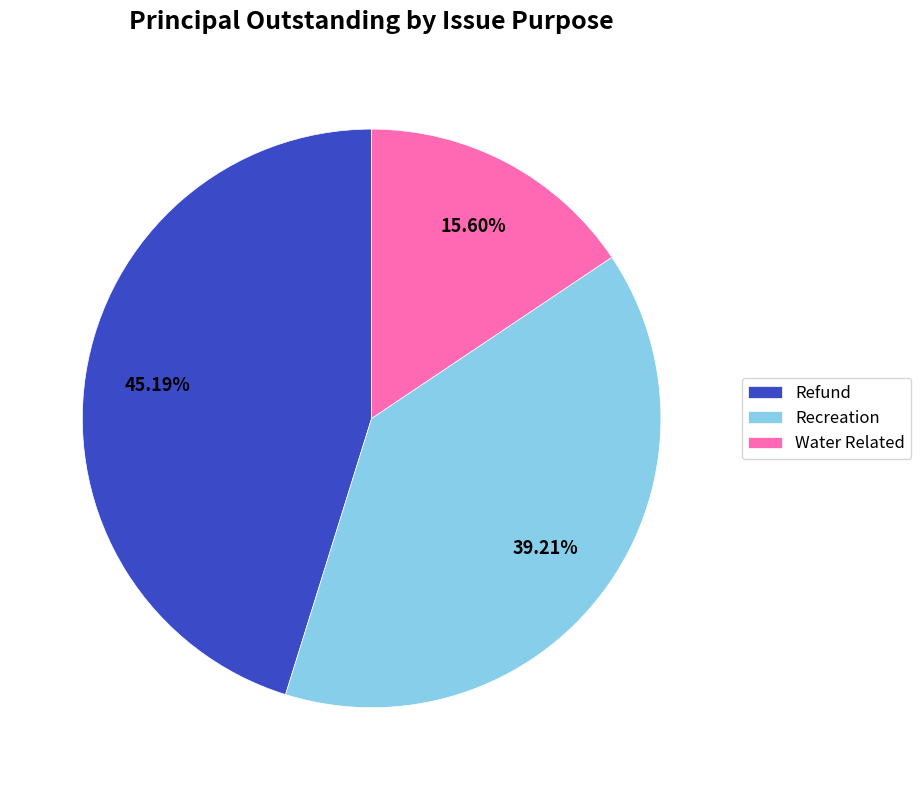

True or false: Water Related accounts for 23% of the total.

False